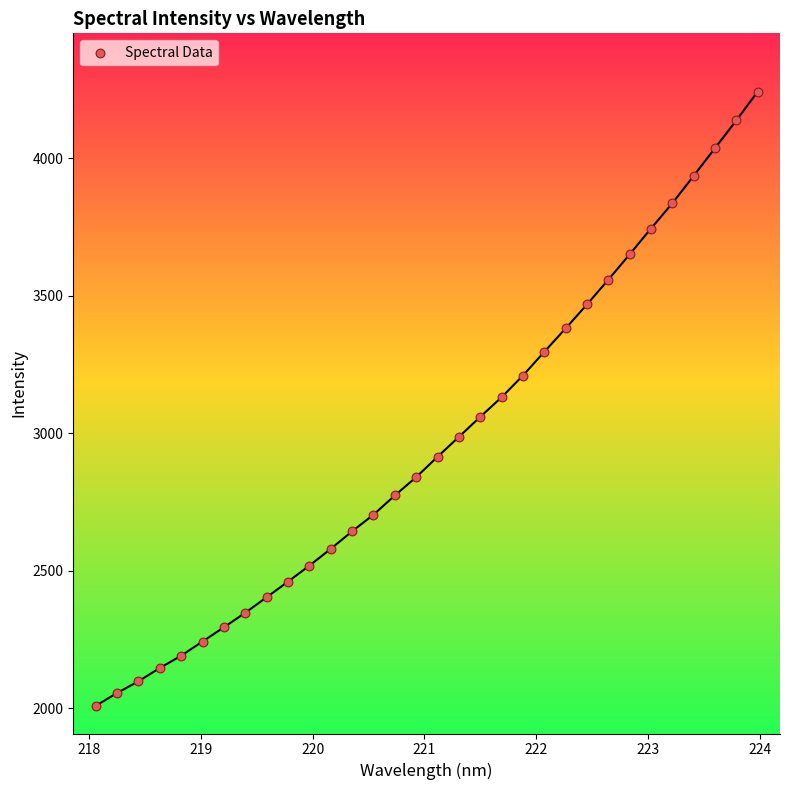

What is the range of Y values (max minus min)?

2233.5